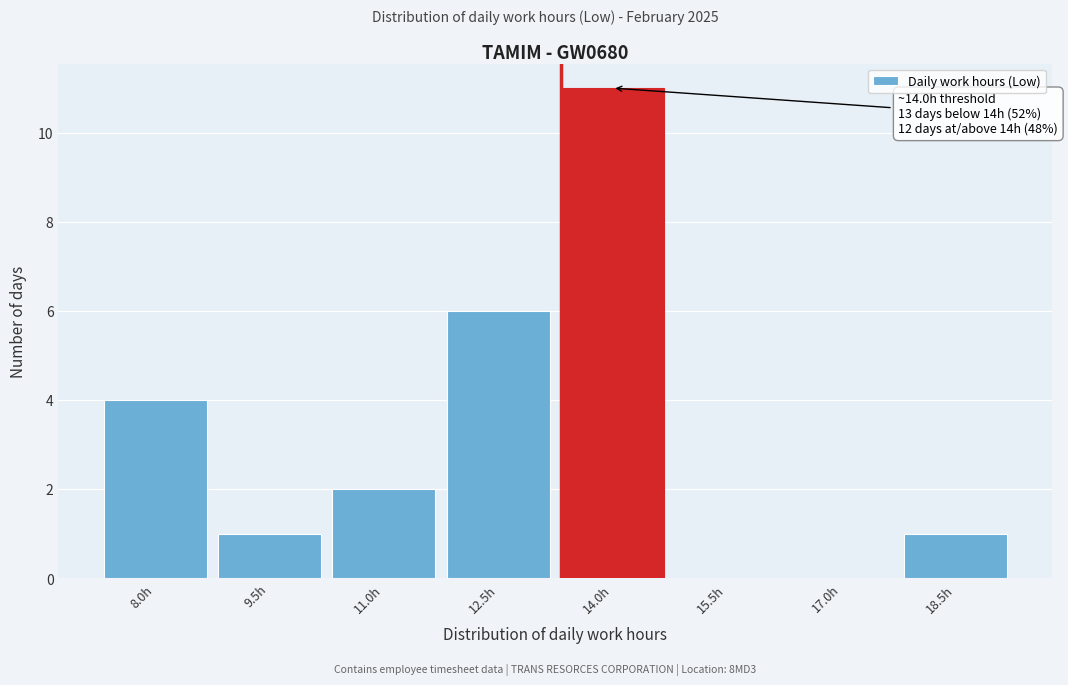

Reading left to right, list all the values displayed in this chart.

8.0h=4	9.5h=1	11.0h=2	12.5h=6	14.0h=11	15.5h=0	17.0h=0	18.5h=1